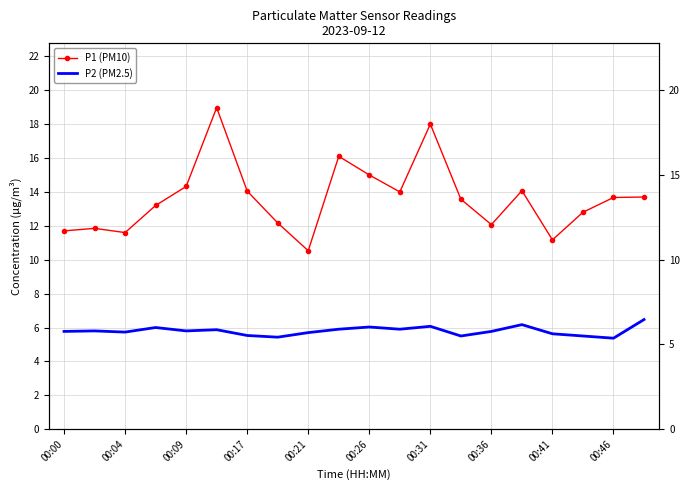

Which has a higher value, 18 or 13?

18